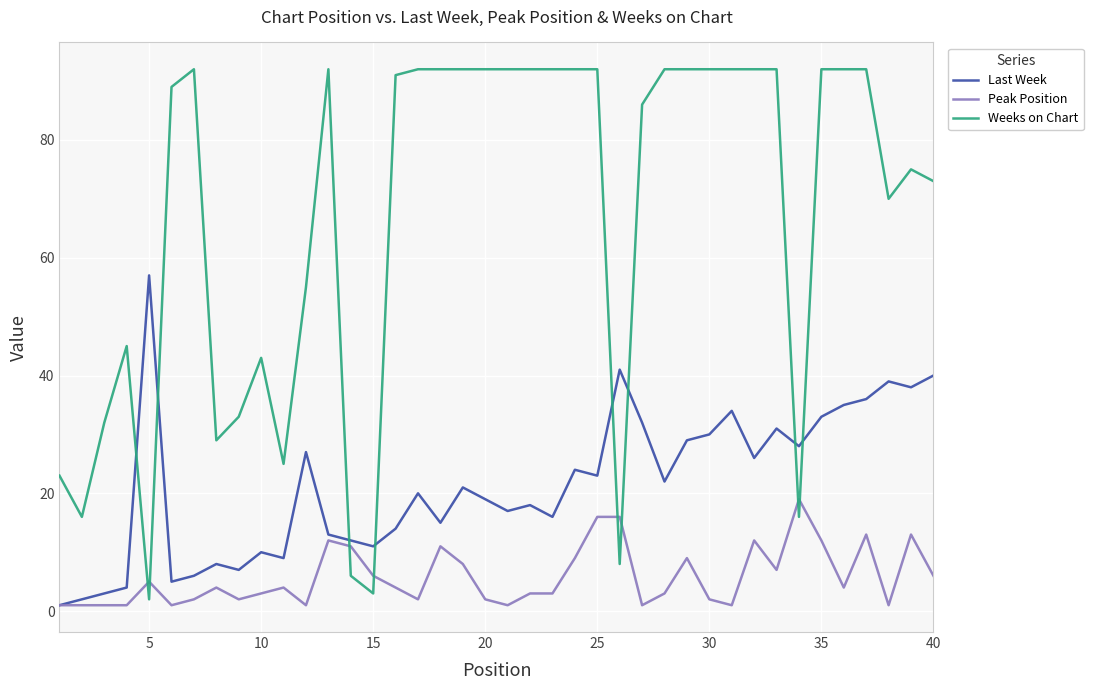

What is the greatest value displayed?

92